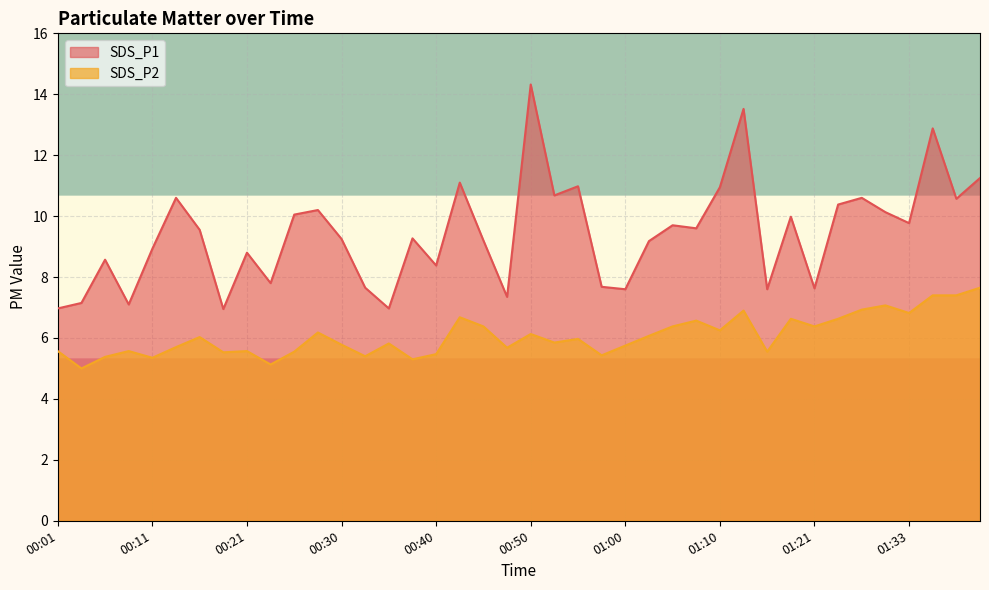

Where is the first local minimum for SDS_P1?

00:08